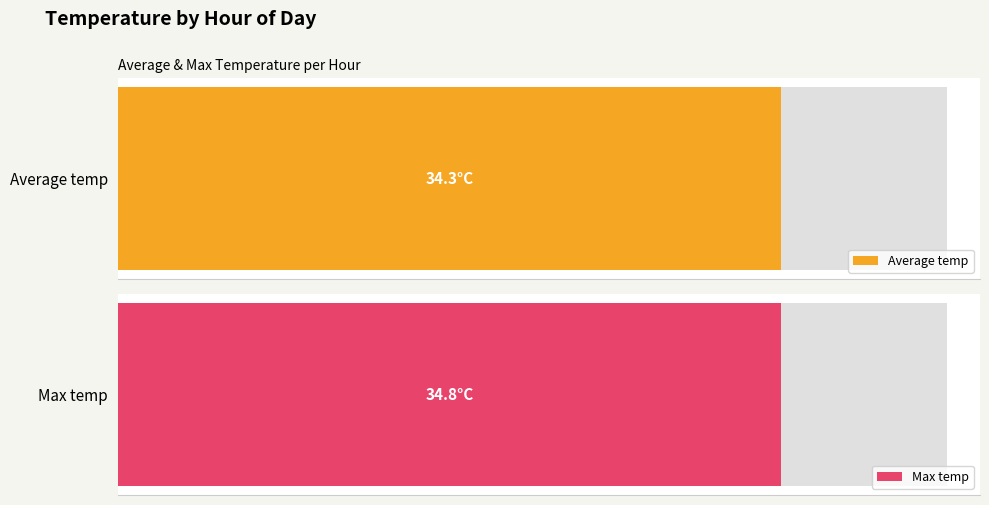

Which series has the largest range (max minus min)?

Max temp